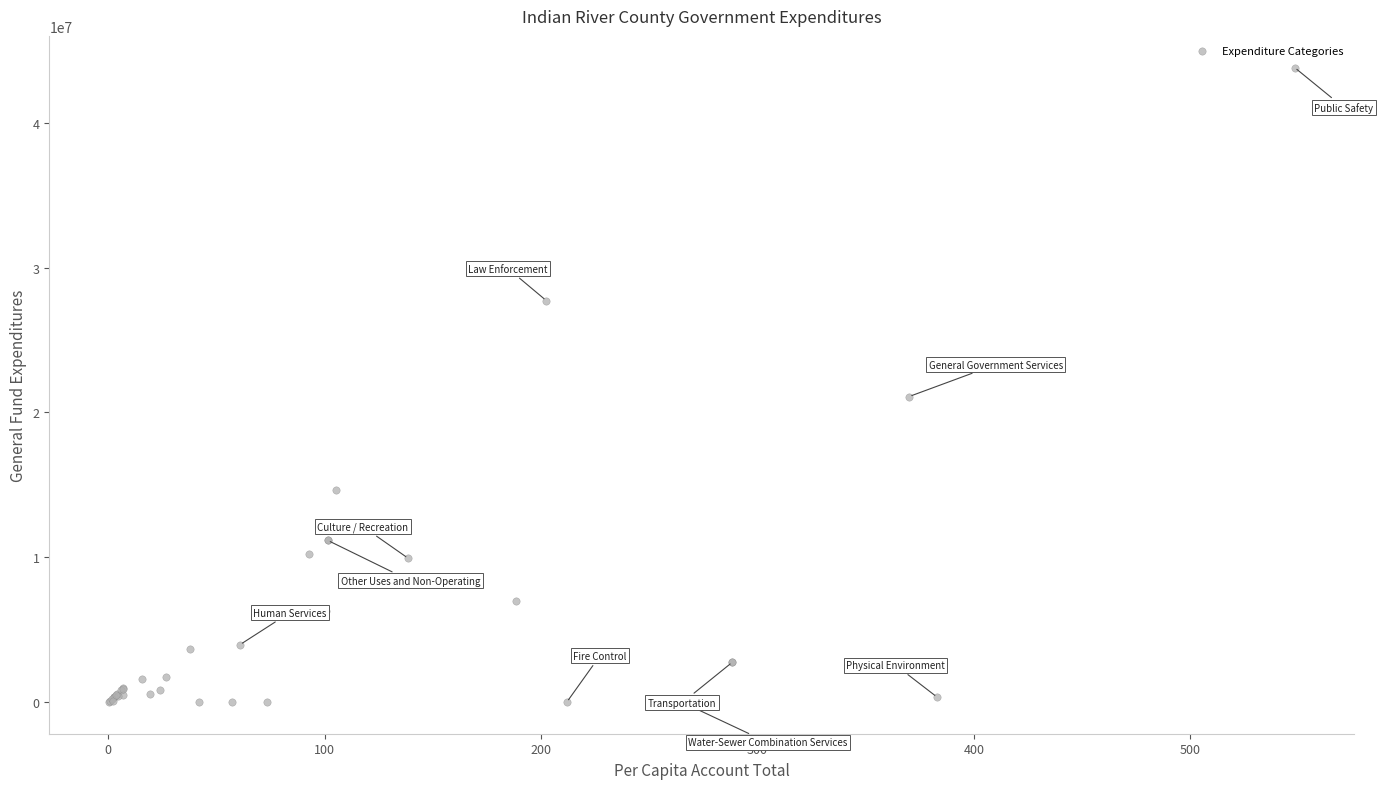

What Y value in the scatter plot is closest to 21902119?

21093528